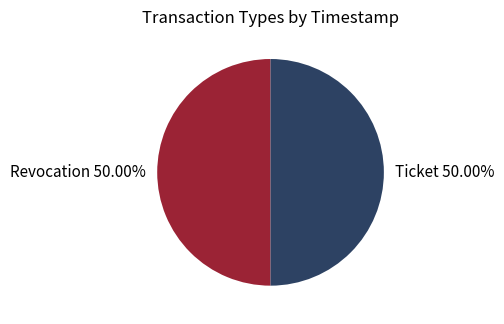

Is it true that Revocation is 50% of the pie?

True